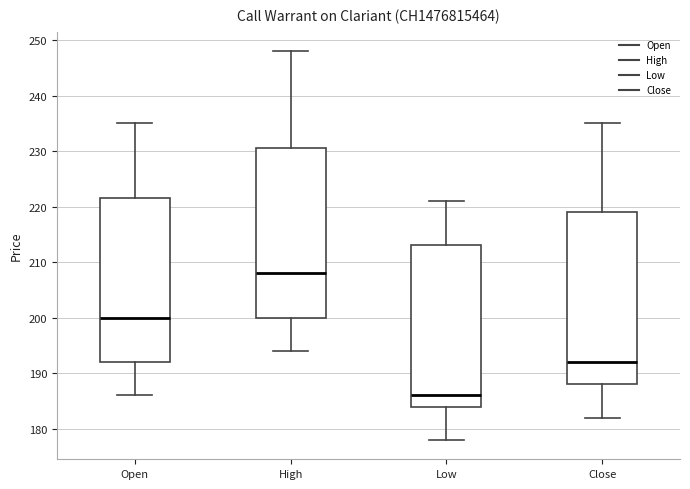

Reading left to right, read every box against the y-axis: the position of its median line, the range the box covers, and the ends of its whiskers. The values are not printed on the chart, so give them approximately, as read against the axis.

Open: median 200, box 192 to 222, whiskers 186 to 235
High: median 208, box 200 to 231, whiskers 194 to 248
Low: median 186, box 184 to 213, whiskers 178 to 221
Close: median 192, box 188 to 219, whiskers 182 to 235